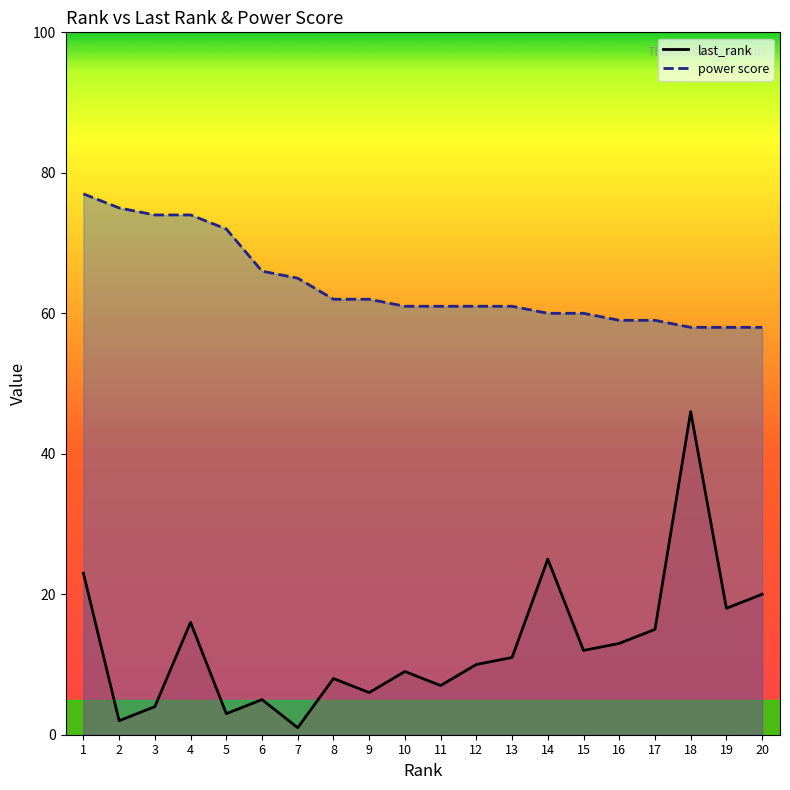

List the series in order of their peak value, highest first.

power score, last_rank